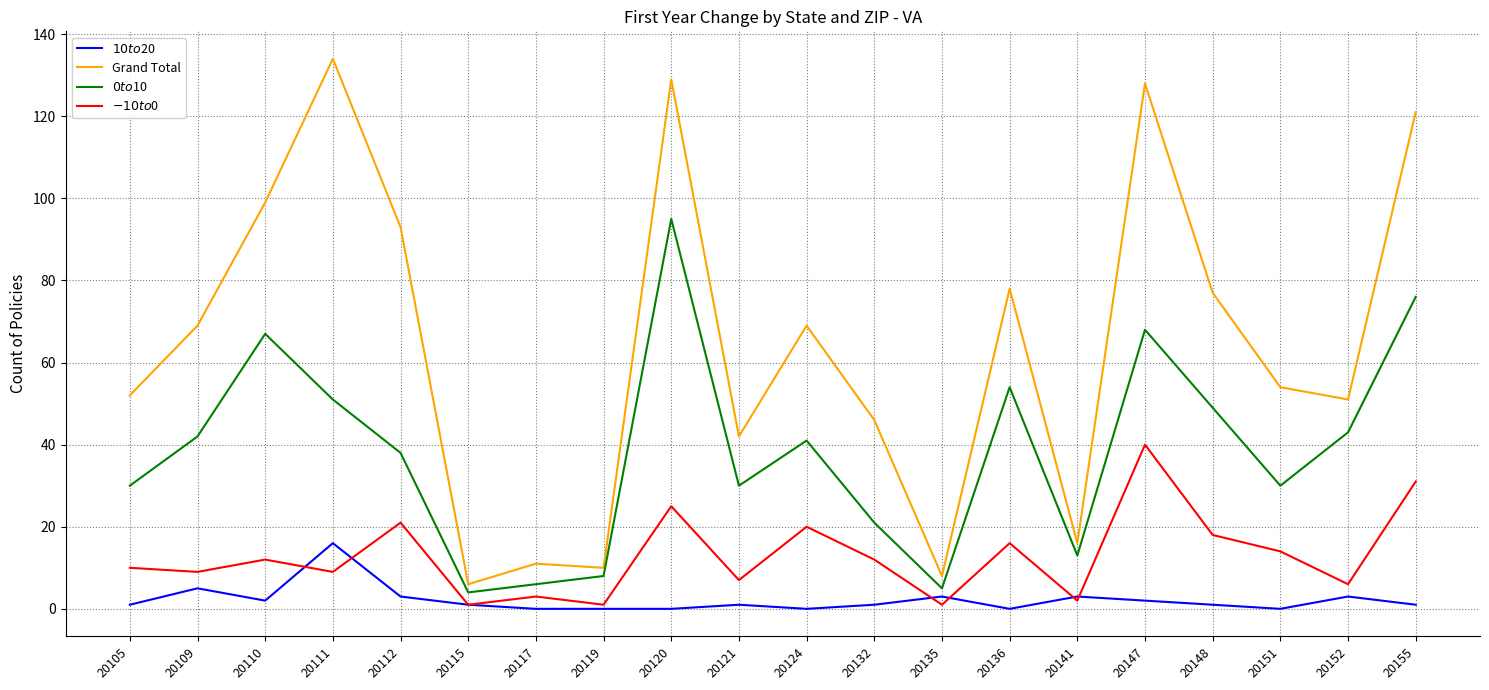

What is the sum of all $0 to $10 values?

771